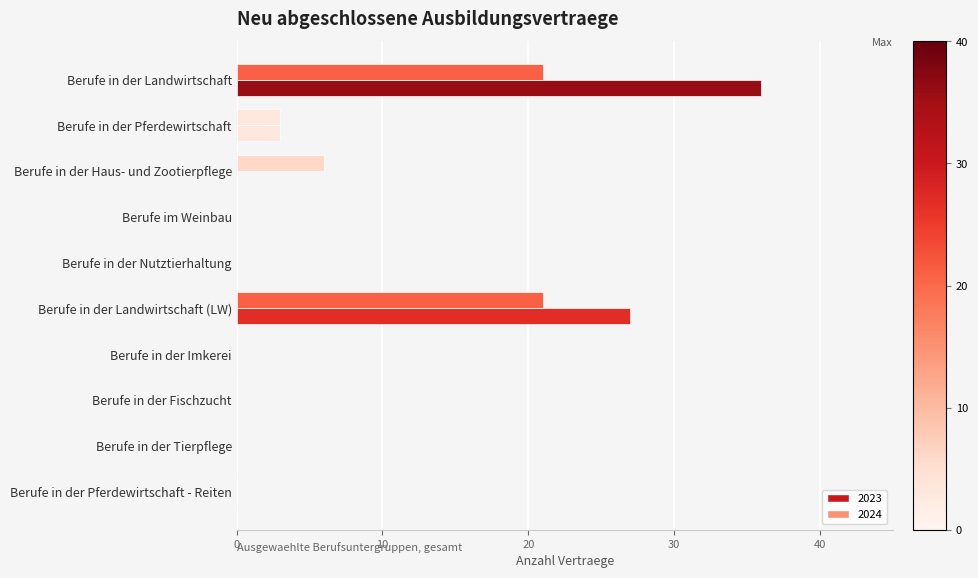

What is the difference between the maximum and minimum values in the 2023 series?

36